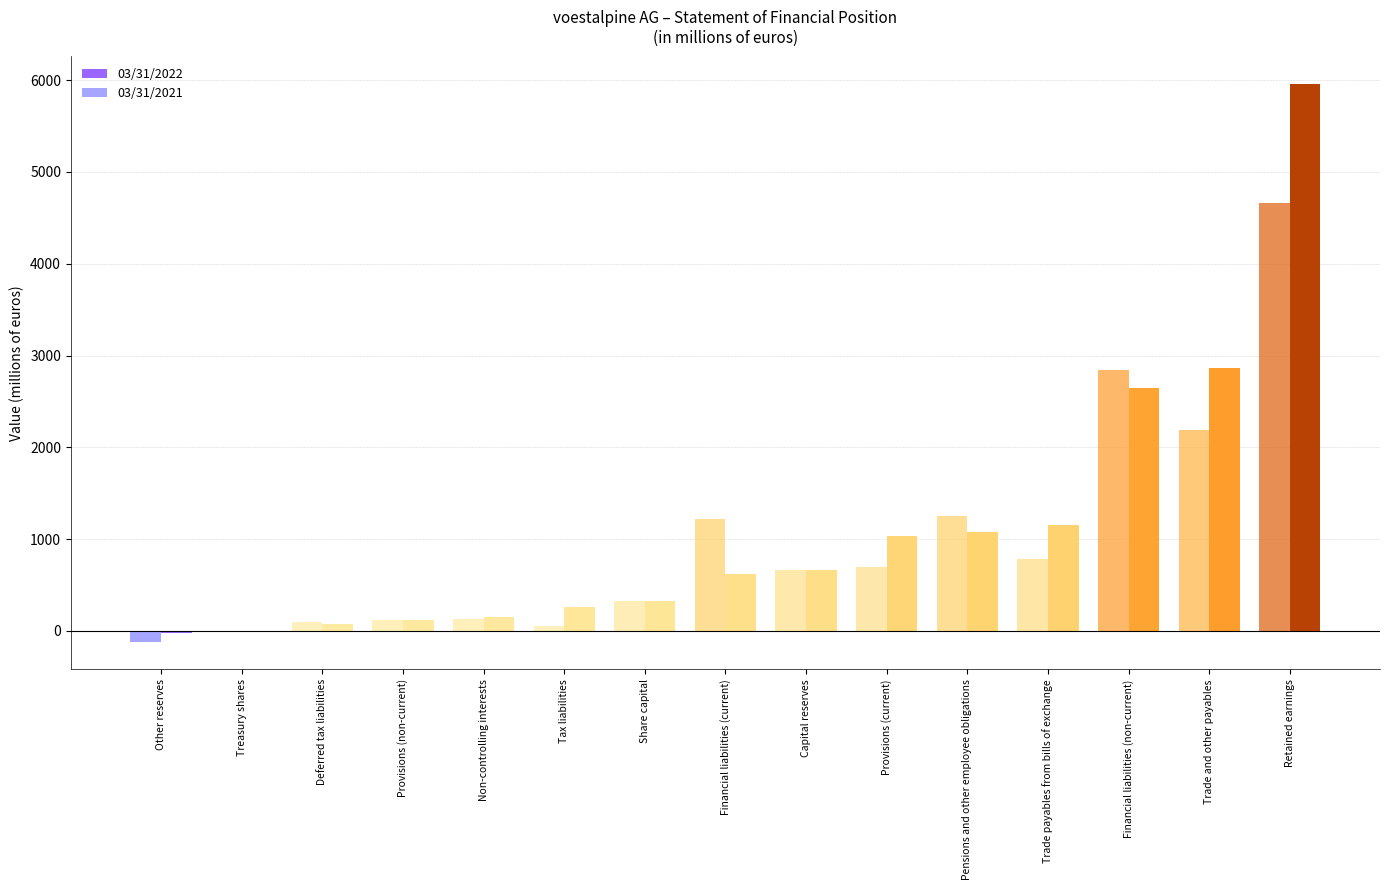

At which label does 03/31/2022 first exceed 623?

Financial liabilities (current)